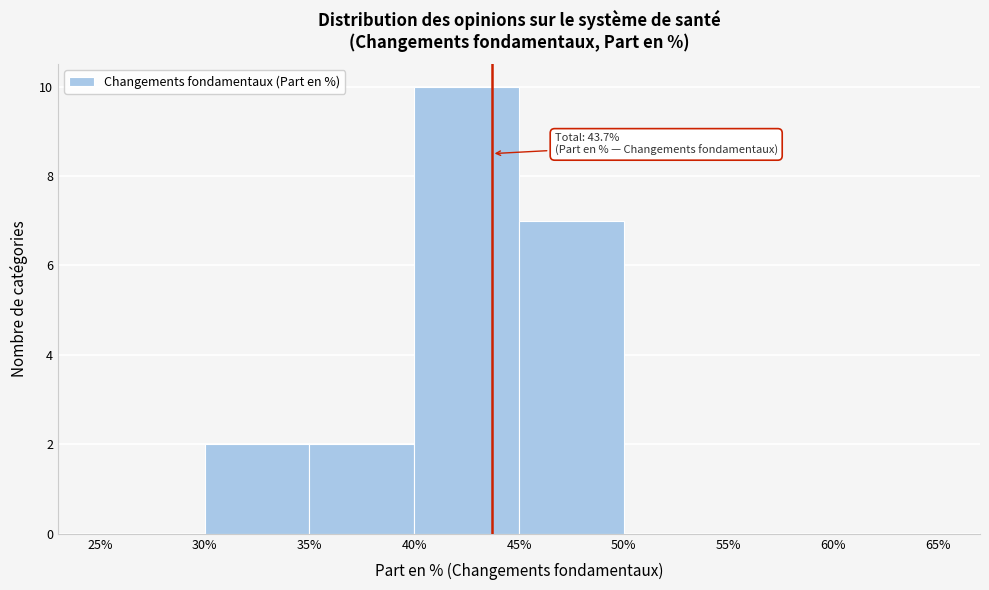

Over which range of the x-axis is the bar tallest?

40% to 45%